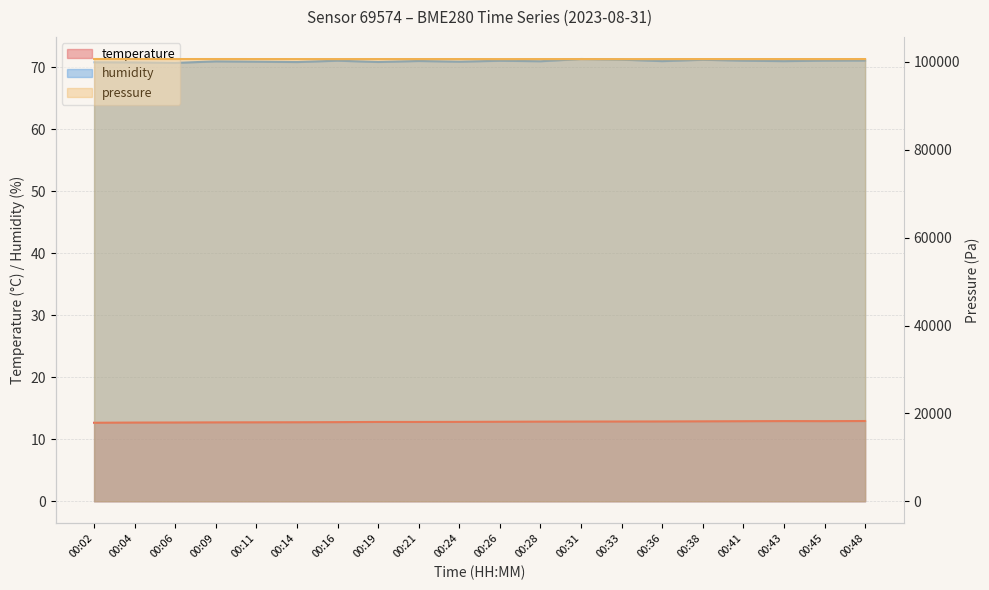

Where is the first local minimum for humidity?

00:06